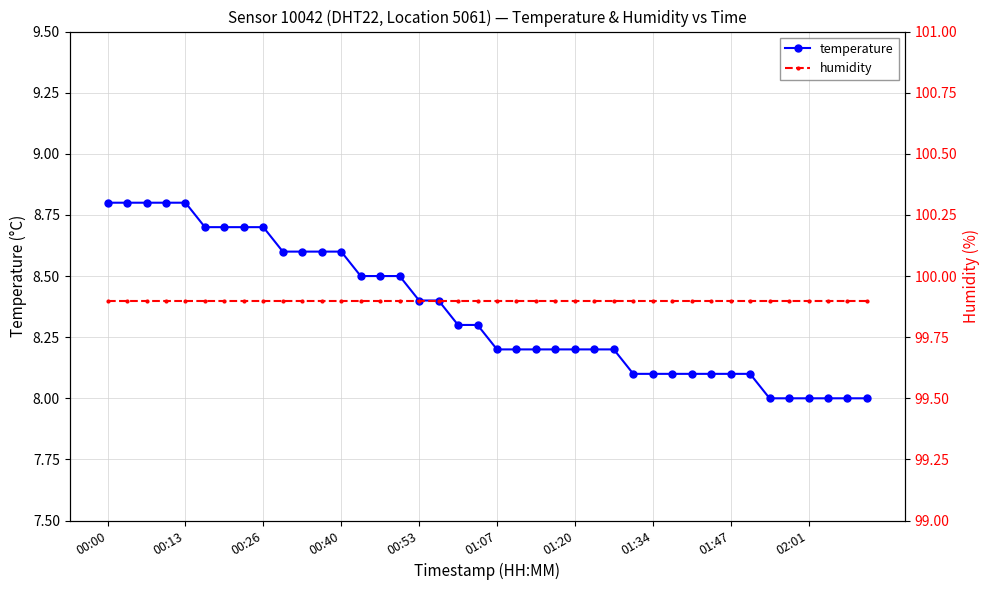

The value of temperature at 00:26 is 2.1. True or false?

False